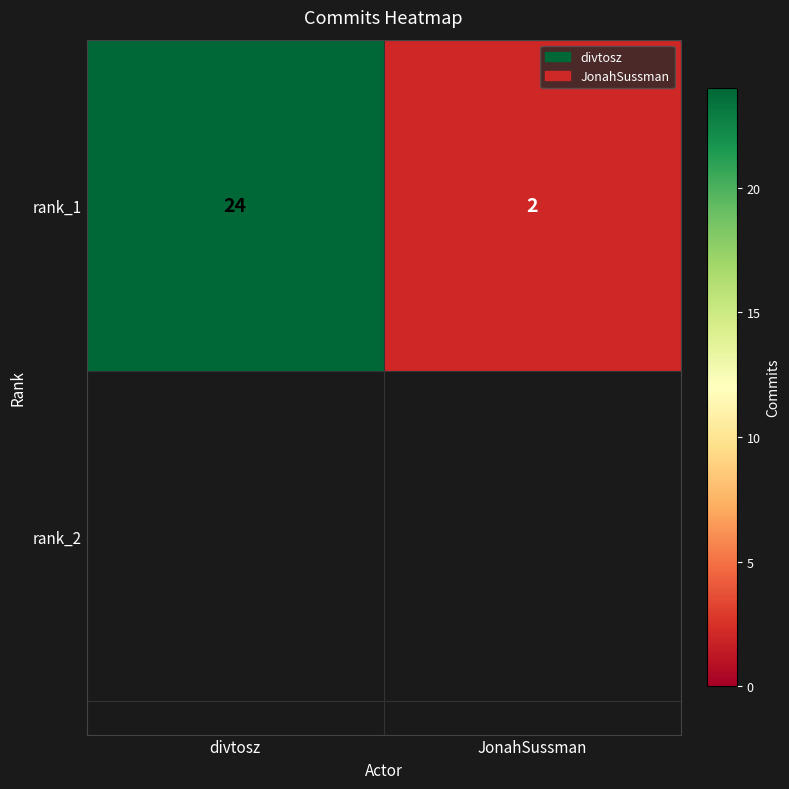

What is the sum of the values at divtosz and JonahSussman?

26